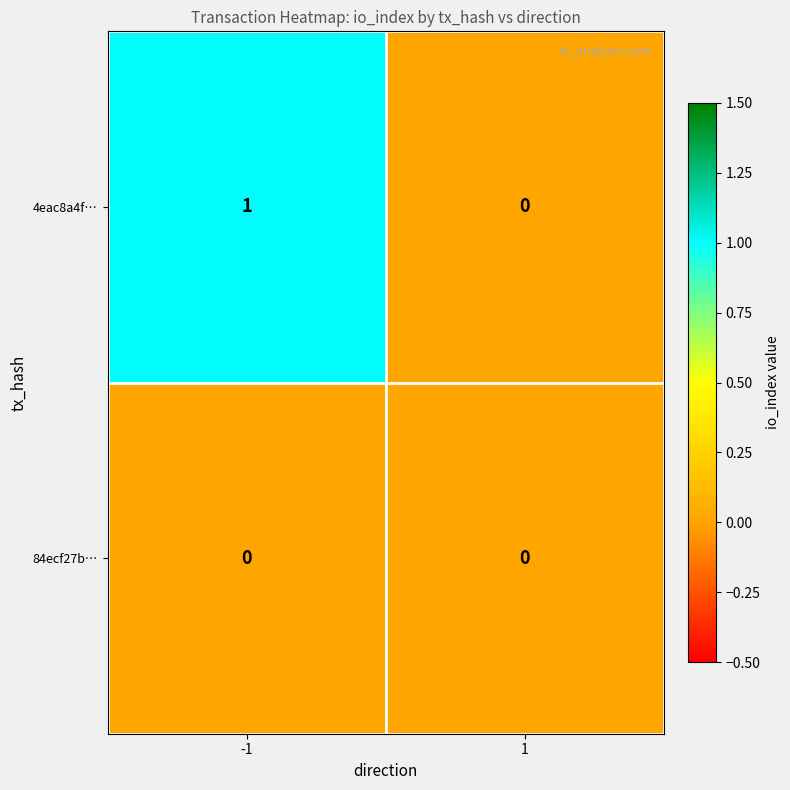

The 4eac8a4f… series shows 0 at 1. True or false?

True